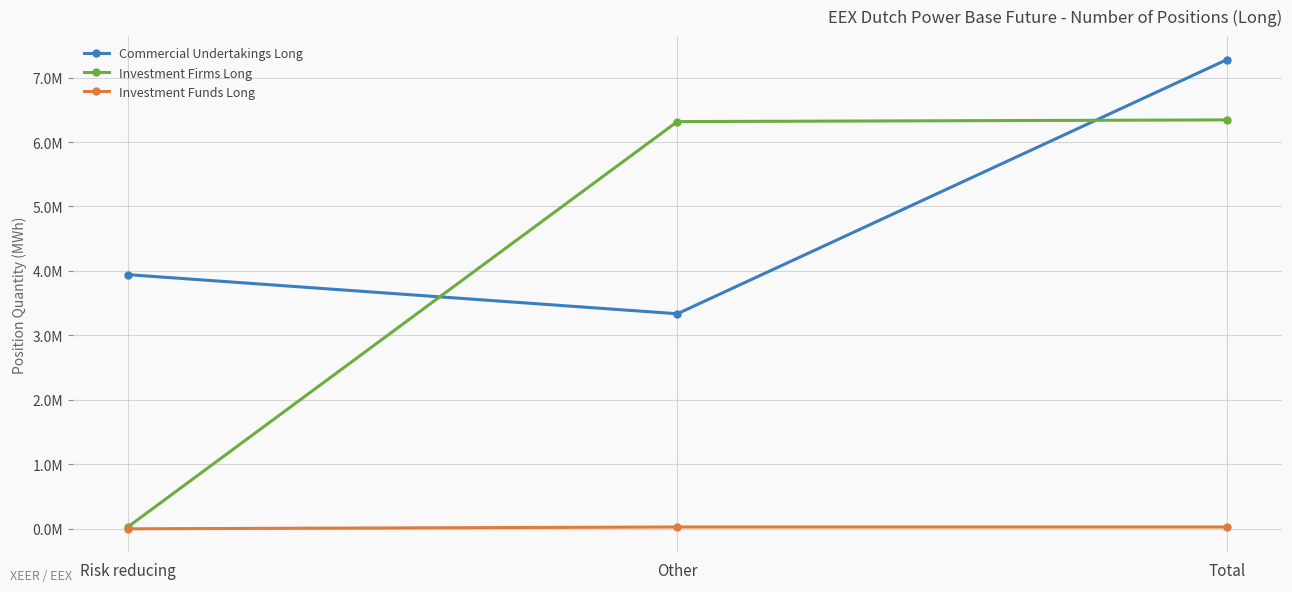

Reading left to right, what are all the values shown in this chart?

Commercial Undertakings Long: Risk reducing=3943198	Other=3336002	Total=7279200
Investment Firms Long: Risk reducing=26328	Other=6317136	Total=6343464
Investment Funds Long: Risk reducing=0	Other=28561	Total=28561